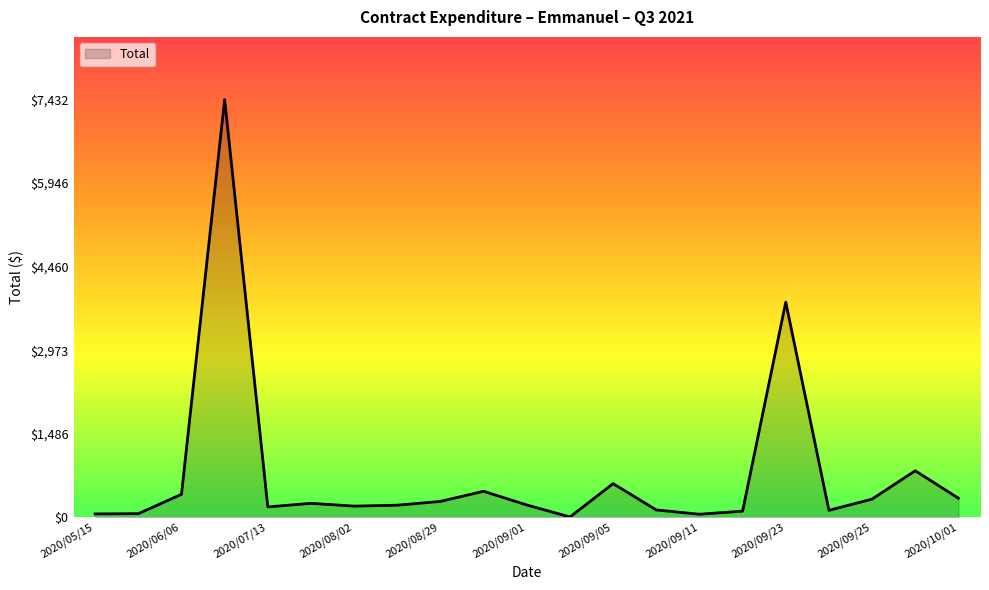

What is the maximum value shown in the chart?

7432.5